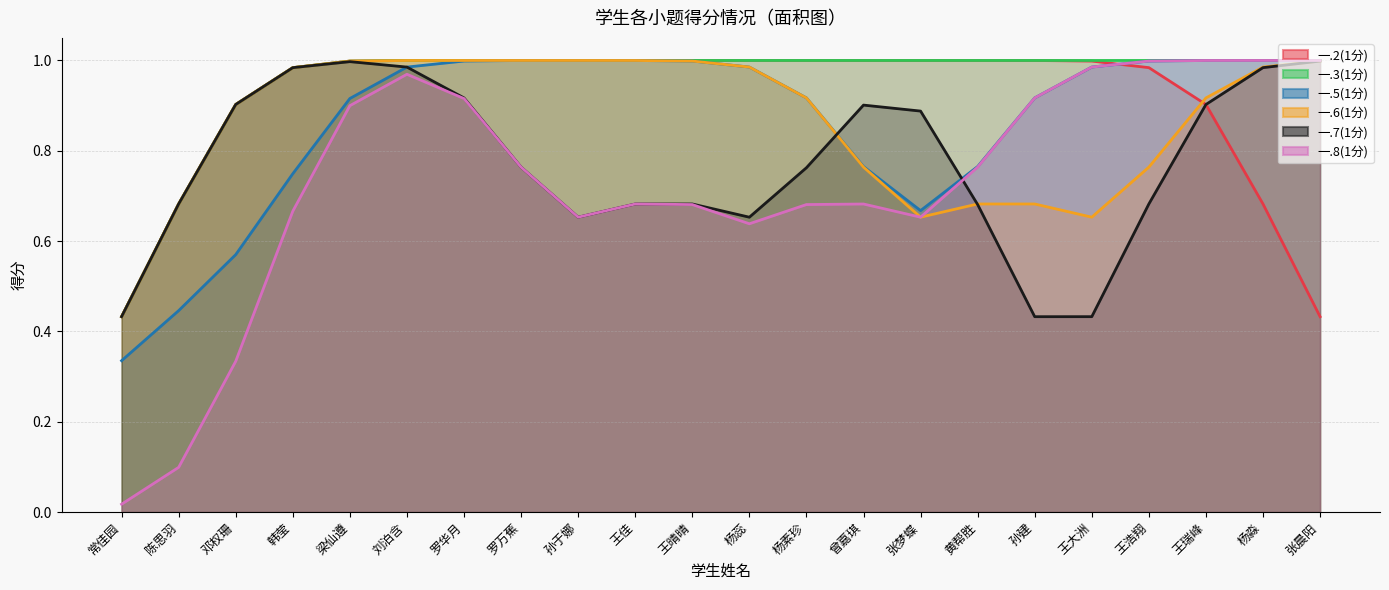

True or false: 一.7(1分) and 一.3(1分) intersect in this chart.

False